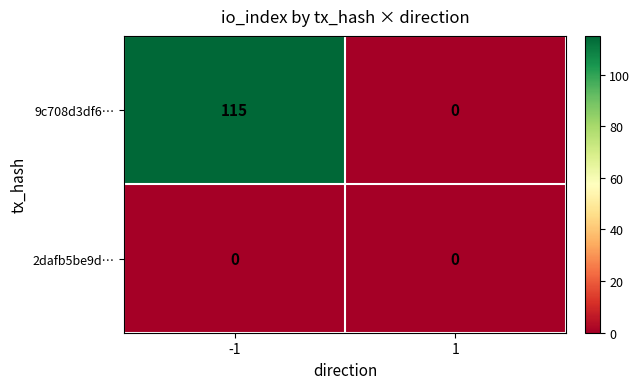

What is the maximum value shown in the chart?

115